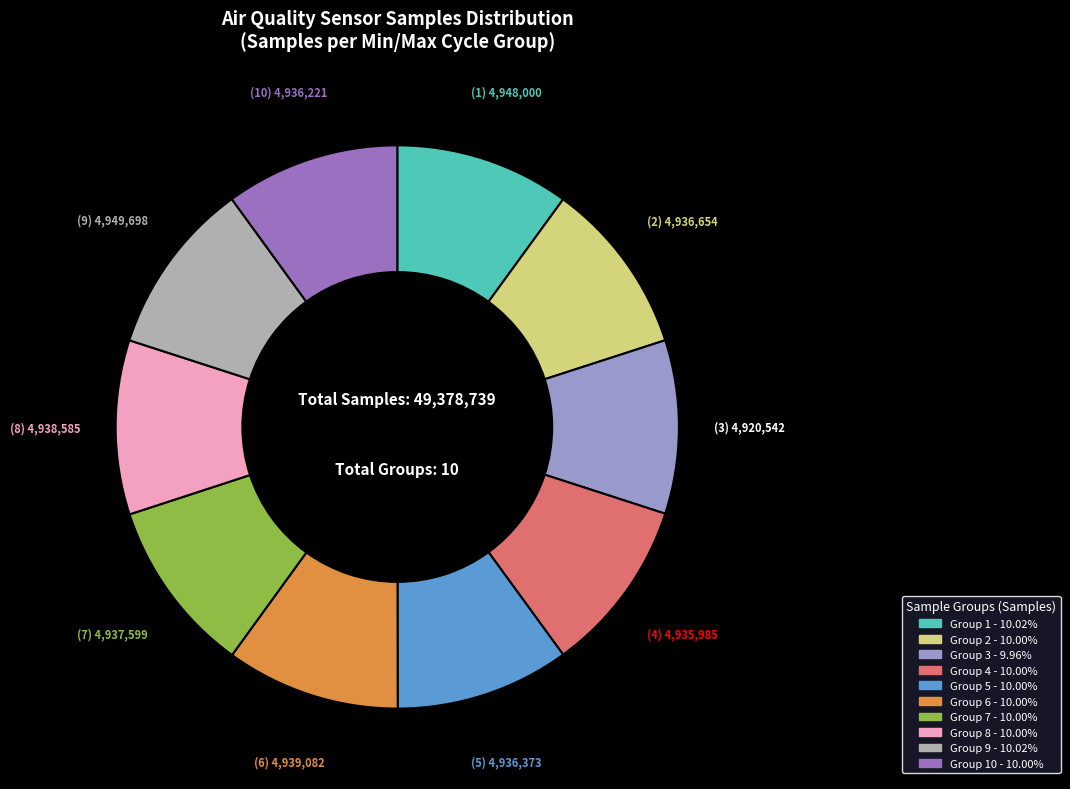

Does any single category account for the majority?

No